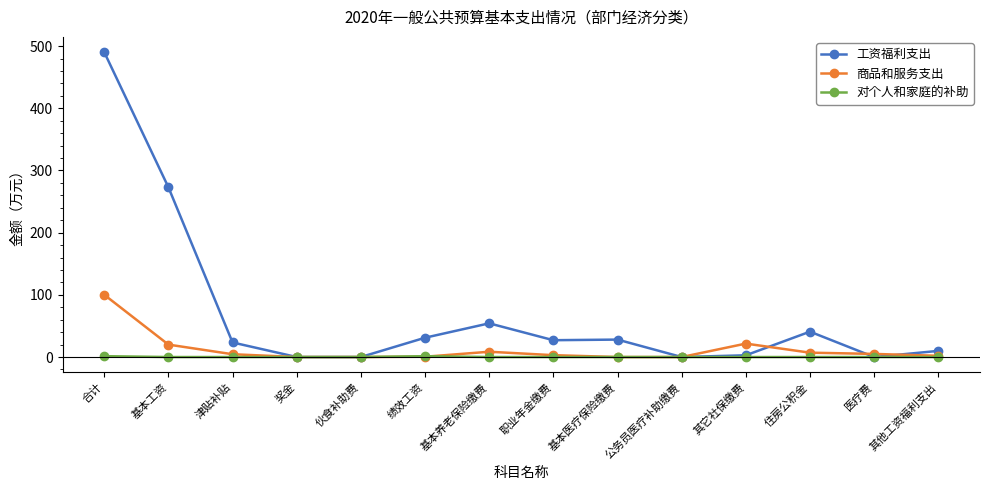

What is the highest value of the 商品和服务支出 series?

100.1